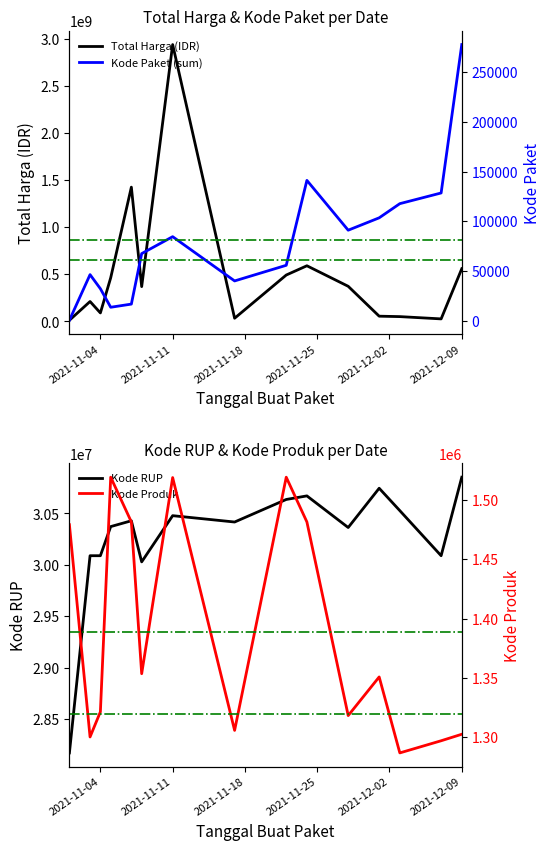

Which series has the largest range (max minus min)?

Total Harga (Juta IDR)